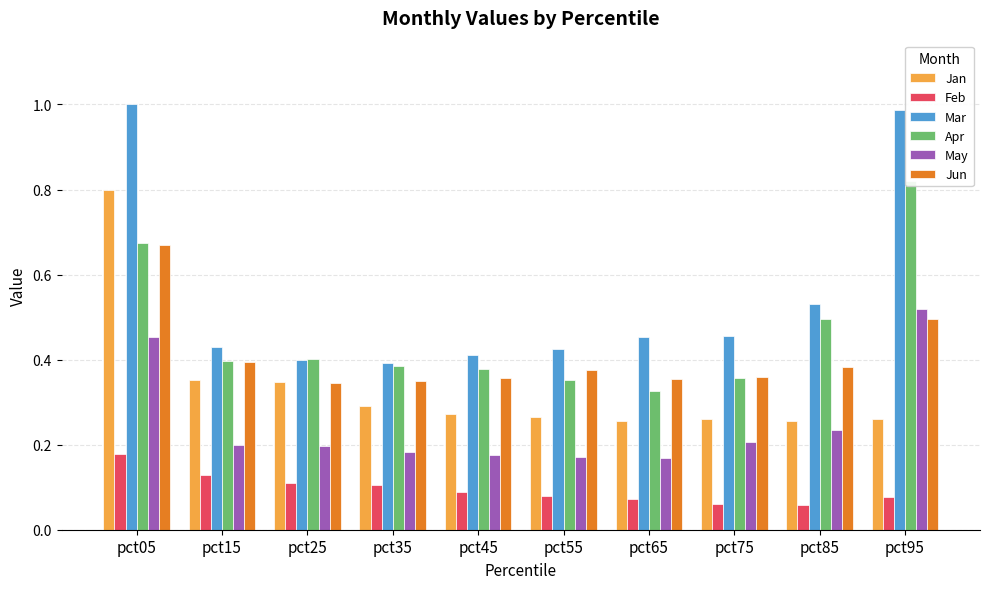

The Apr series shows 0.6 at pct75. True or false?

False